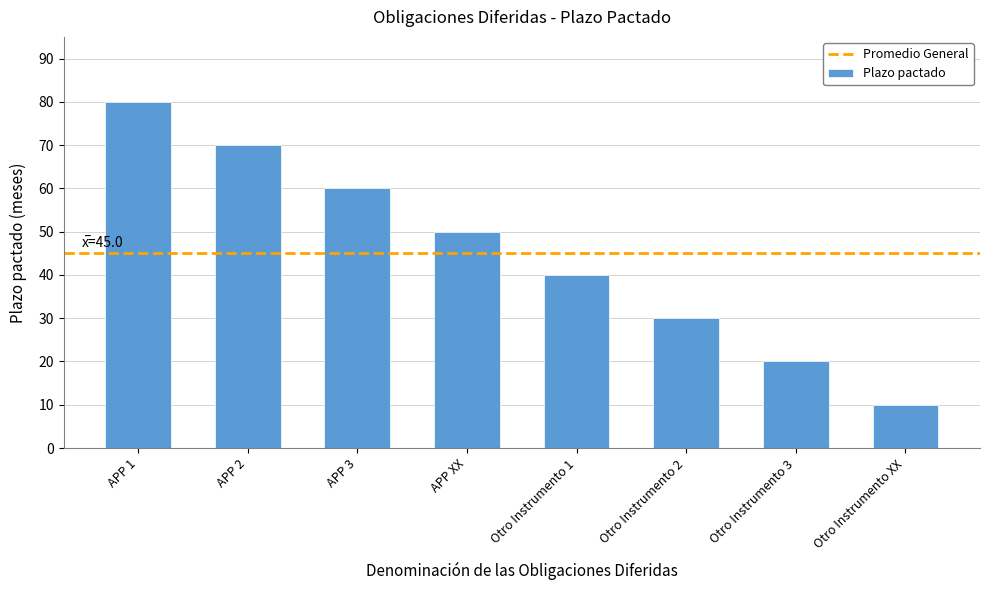

Reading right to left, list all the values displayed in this chart.

10	20	30	40	50	60	70	80